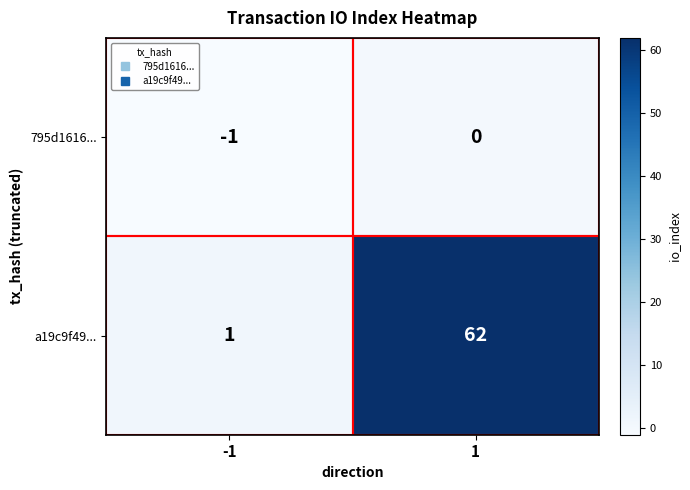

Is the value of a19c9f49... at 1 greater than the value of 795d1616... at -1?

Yes